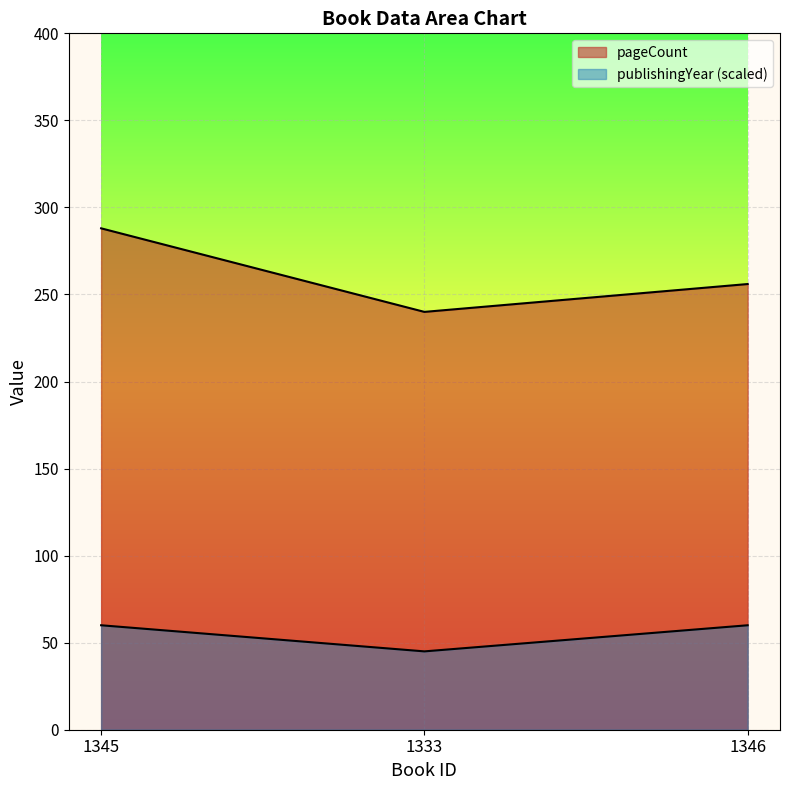

At how many categories does at least one series exceed 144?

3